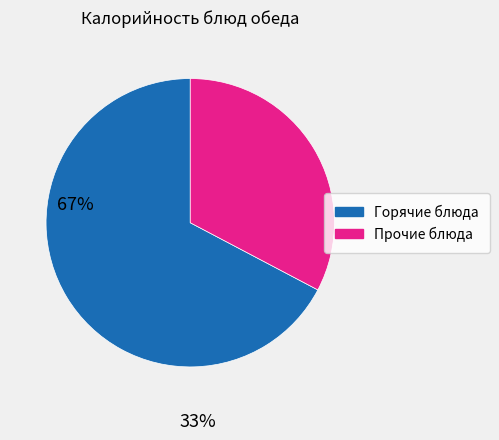

Is there any slice that represents more than half of the pie?

Yes